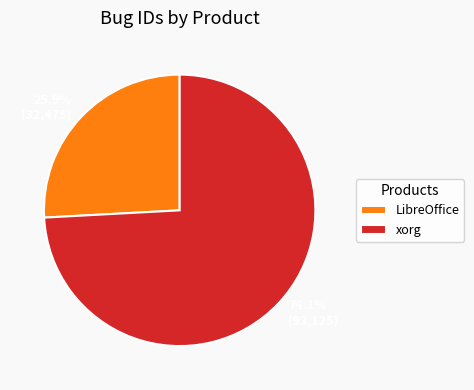

To the nearest percent, what is the difference between the largest and smallest slice percentages?

48%